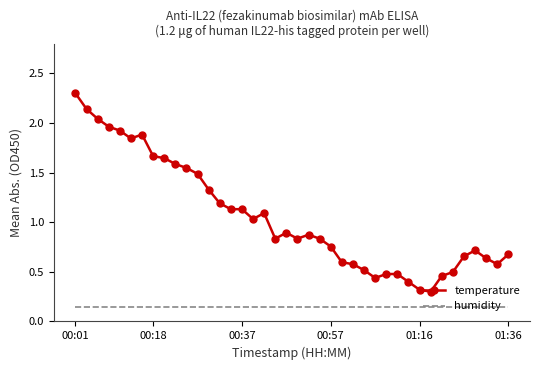

What is the highest value of the temperature series?

2.3